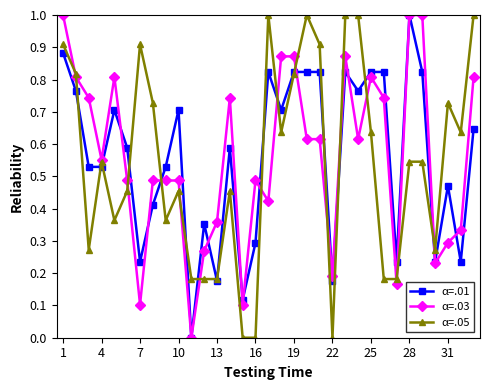

What is the maximum value for α=.03?

1.0